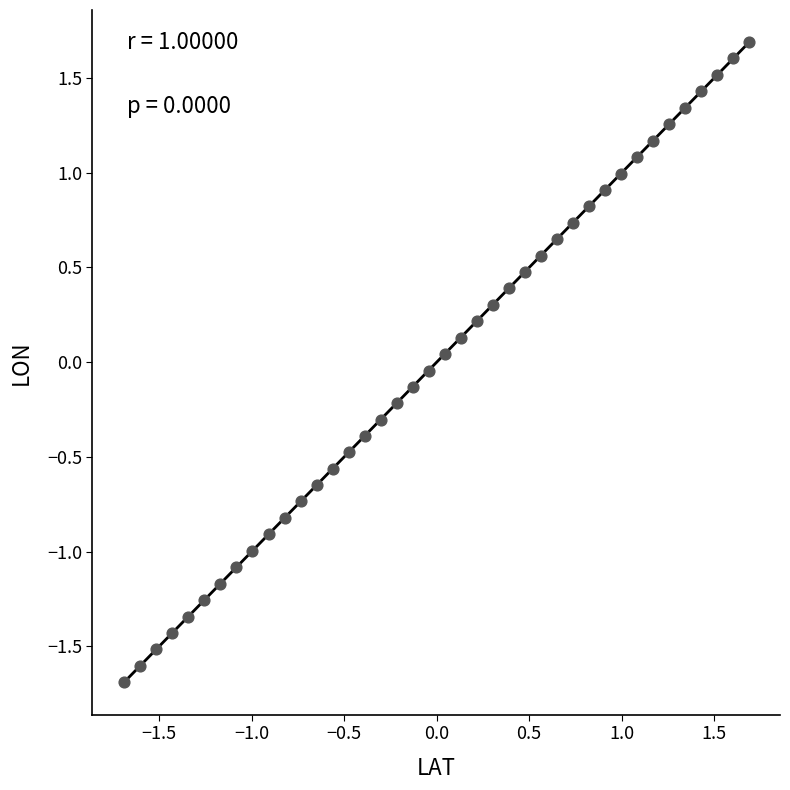

What is the range of Y values (max minus min)?

3.4